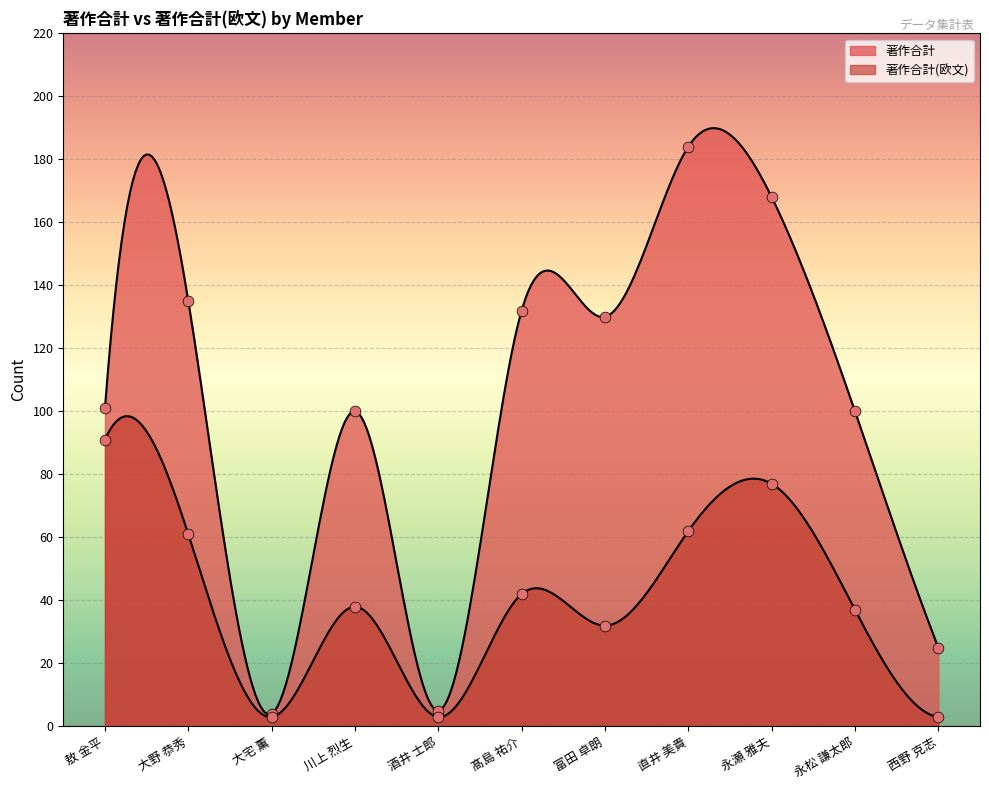

Which series reaches the minimum Y coordinate?

著作合計(欧文)